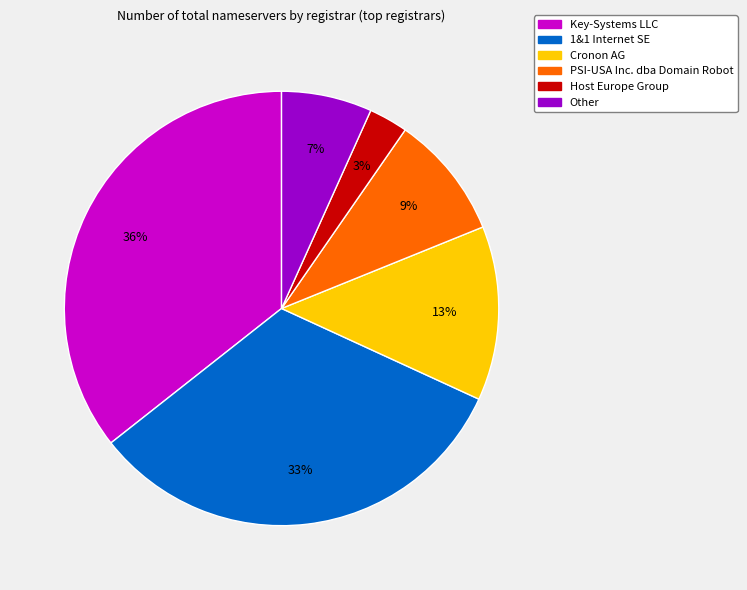

Is the sum of 1&1 Internet SE and Other greater than half?

No